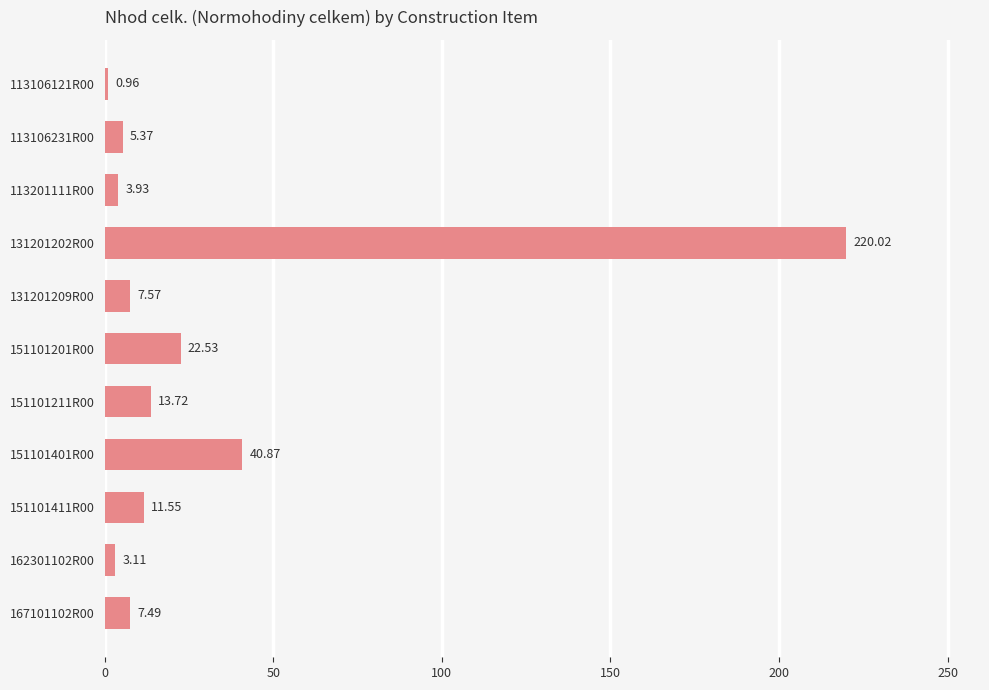

What is the sum of all values?

337.1